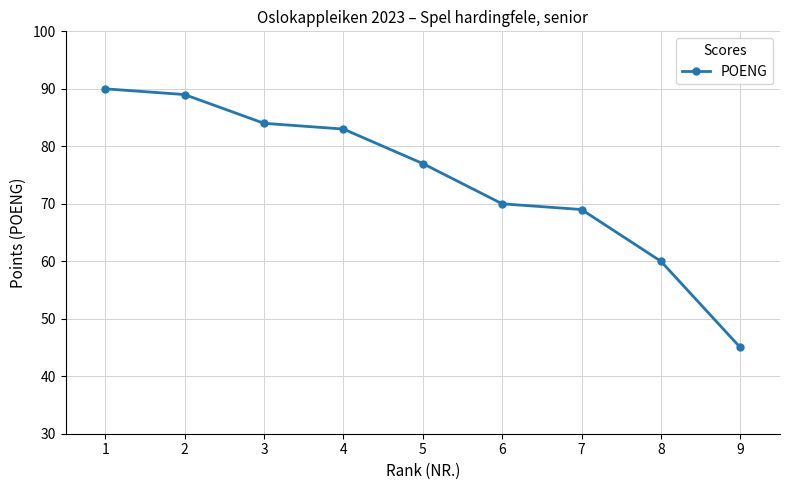

The value at 8 is 60. True or false?

True